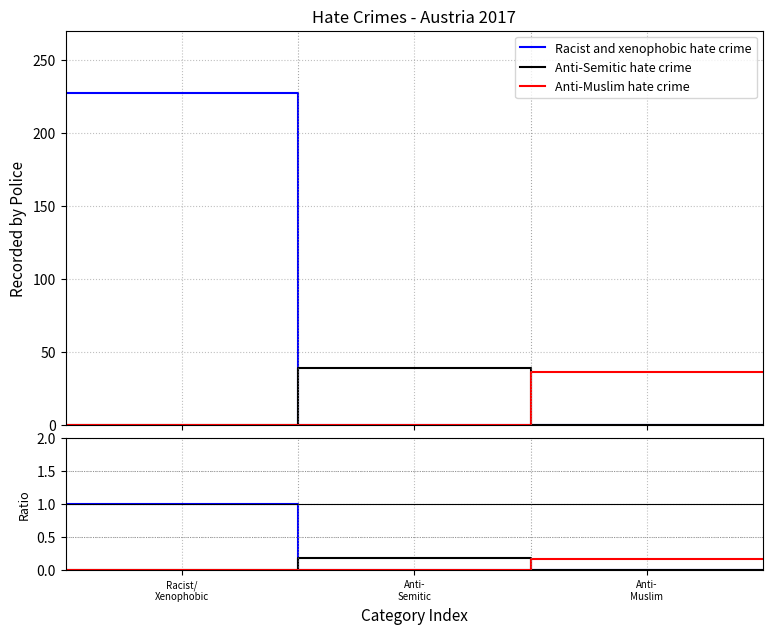

What position from the right is 3?

1